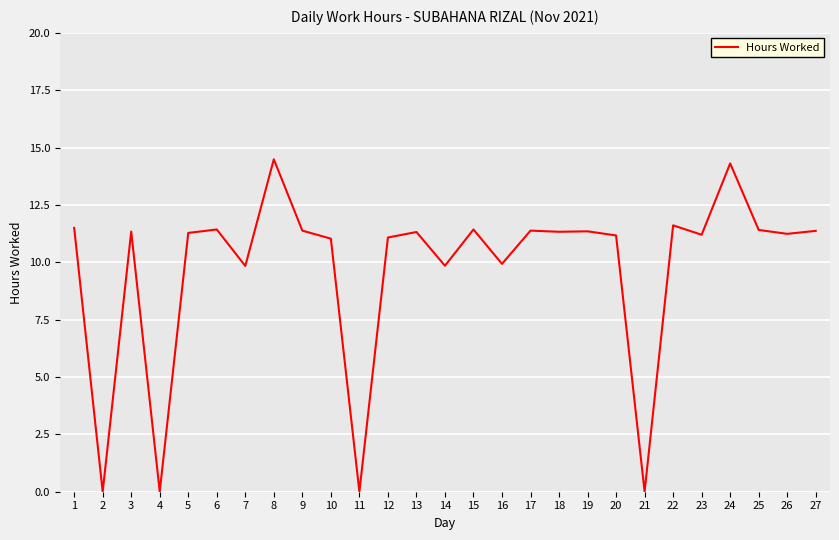

The chart shows a value of 11.2 at 20. True or false?

True